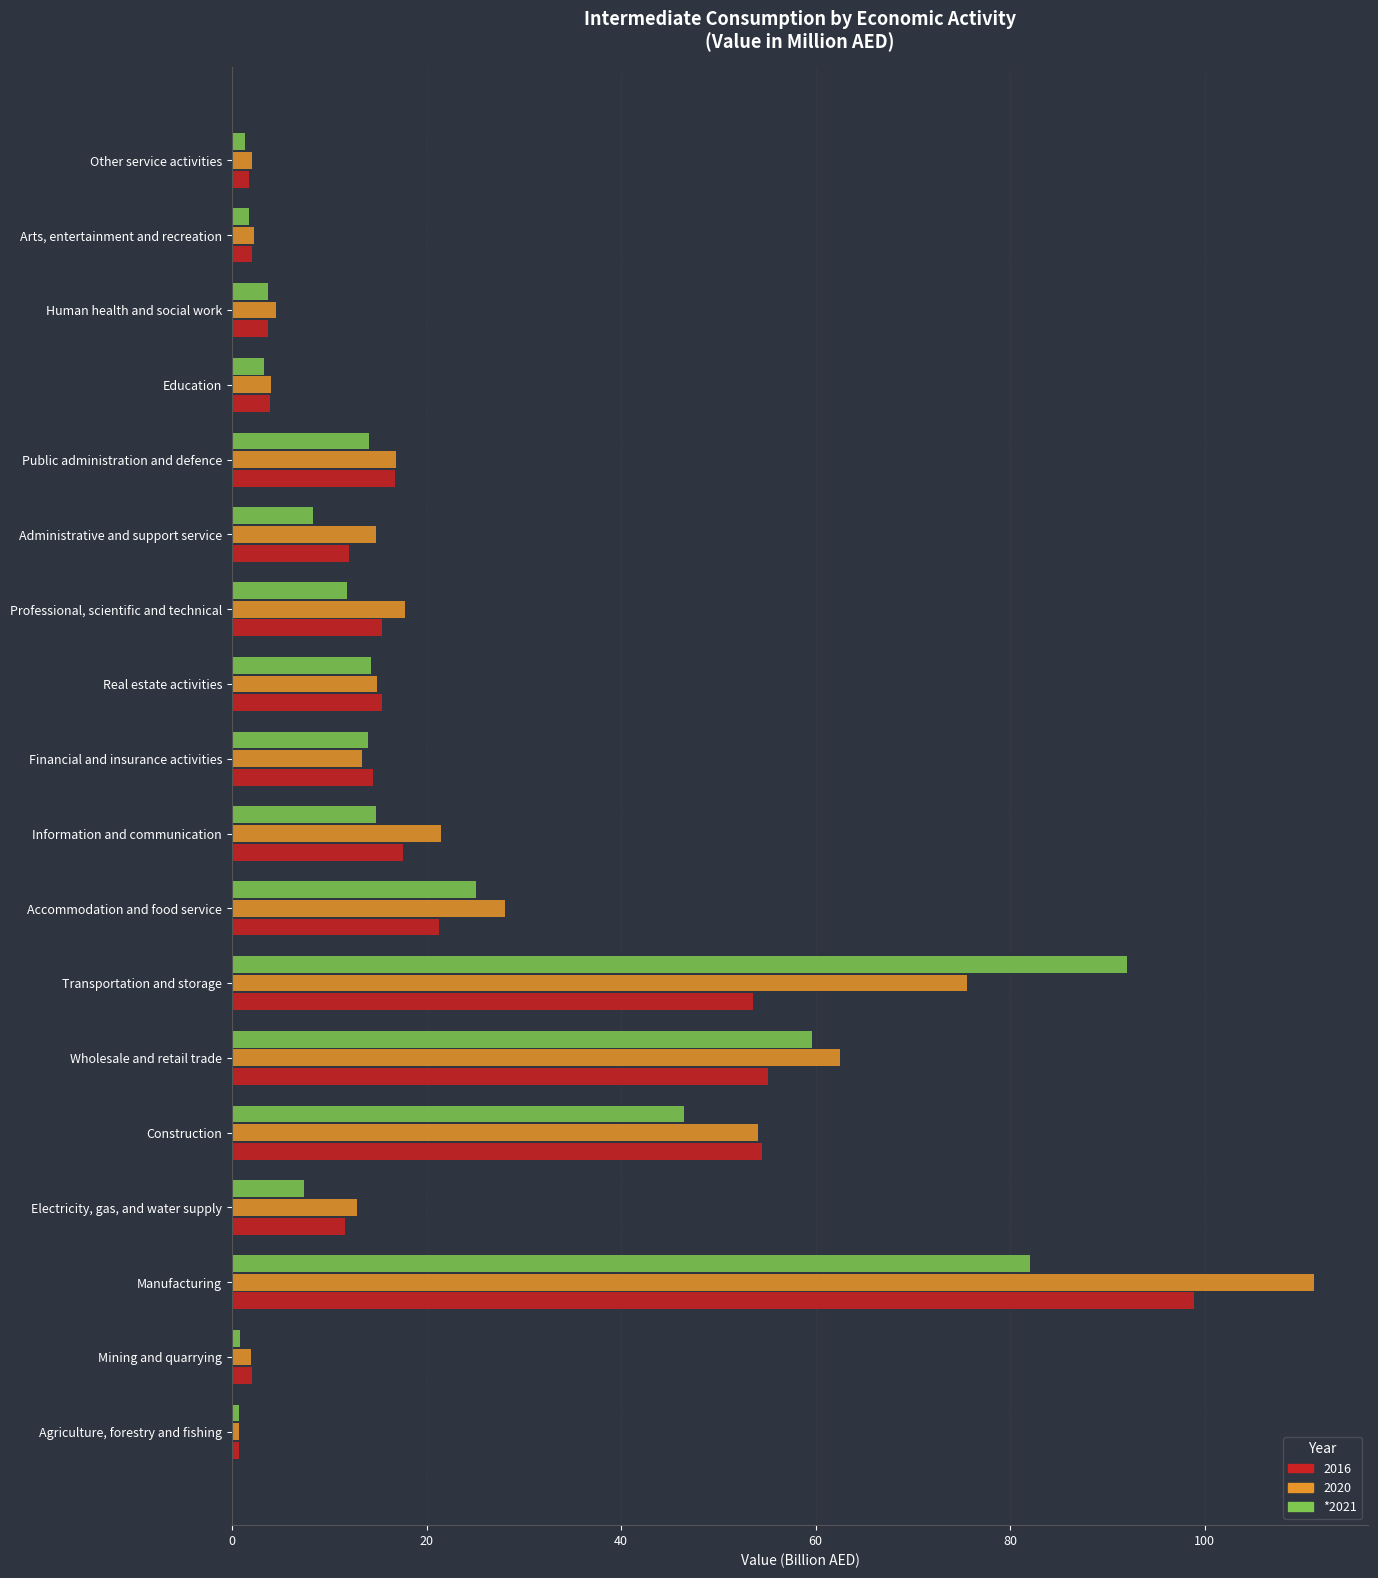

At which category is the sum across all series the highest?

Manufacturing